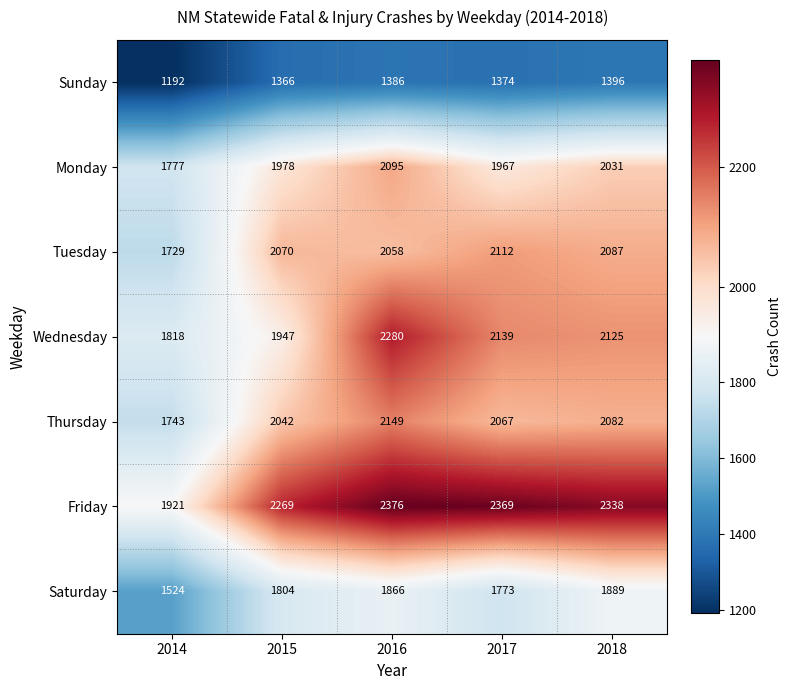

What is the difference between the highest and lowest values at 2017?

995